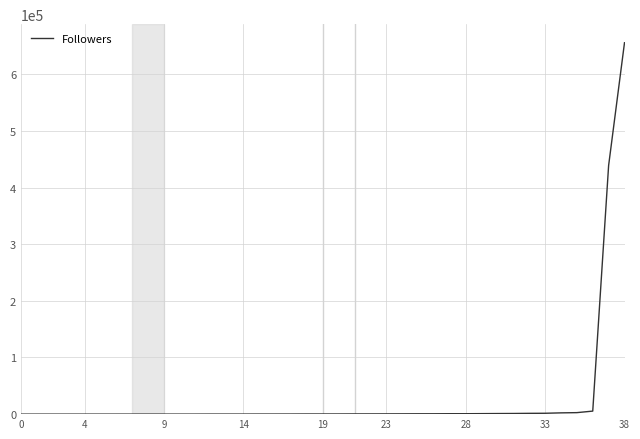

Does the chart display data point markers on the line(s)?

No